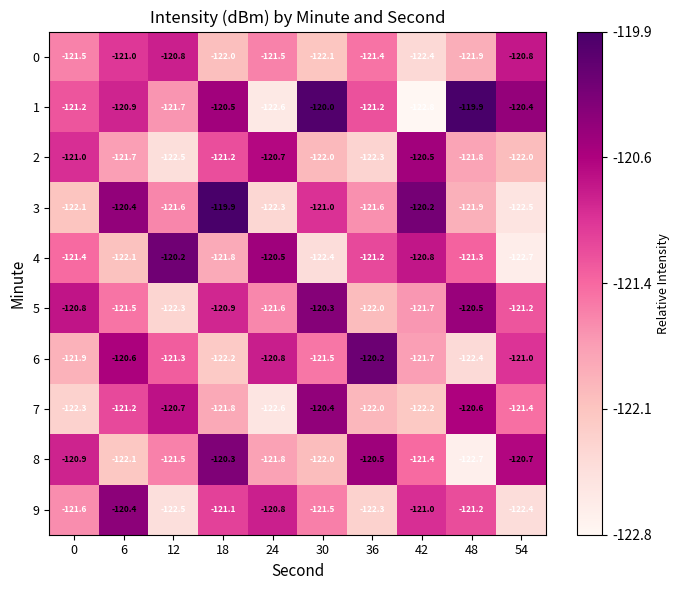

Read the 0 value at 48.

-121.9